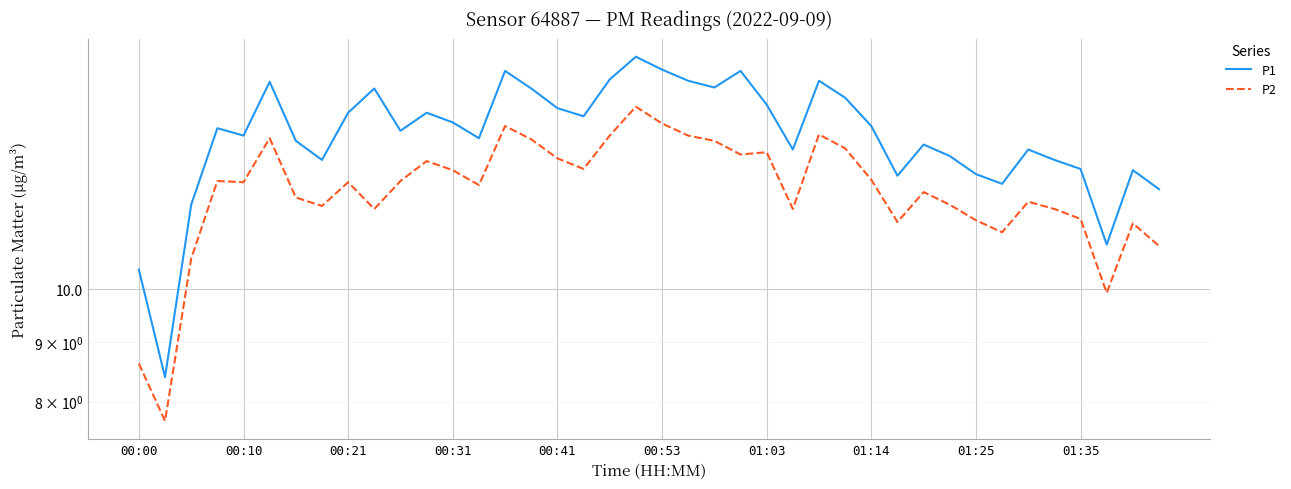

Does the chart display data point markers on the line(s)?

No